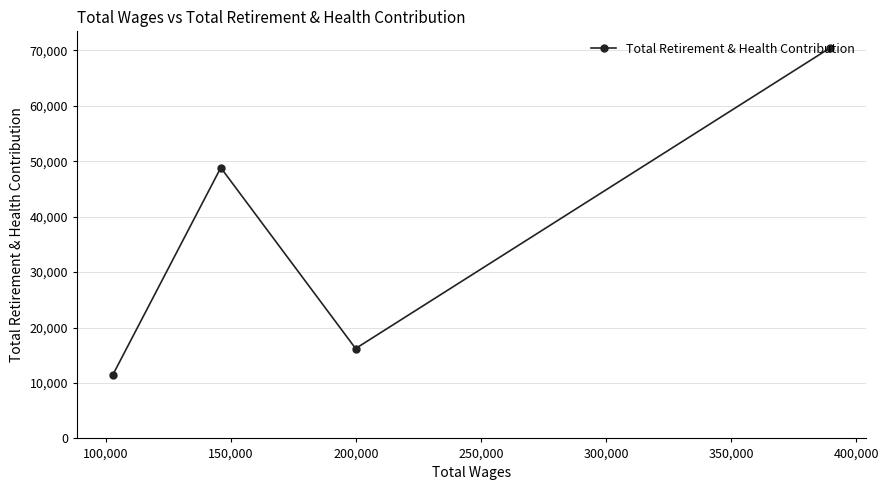

True or false: the data has more than 1 interior local peaks.

False